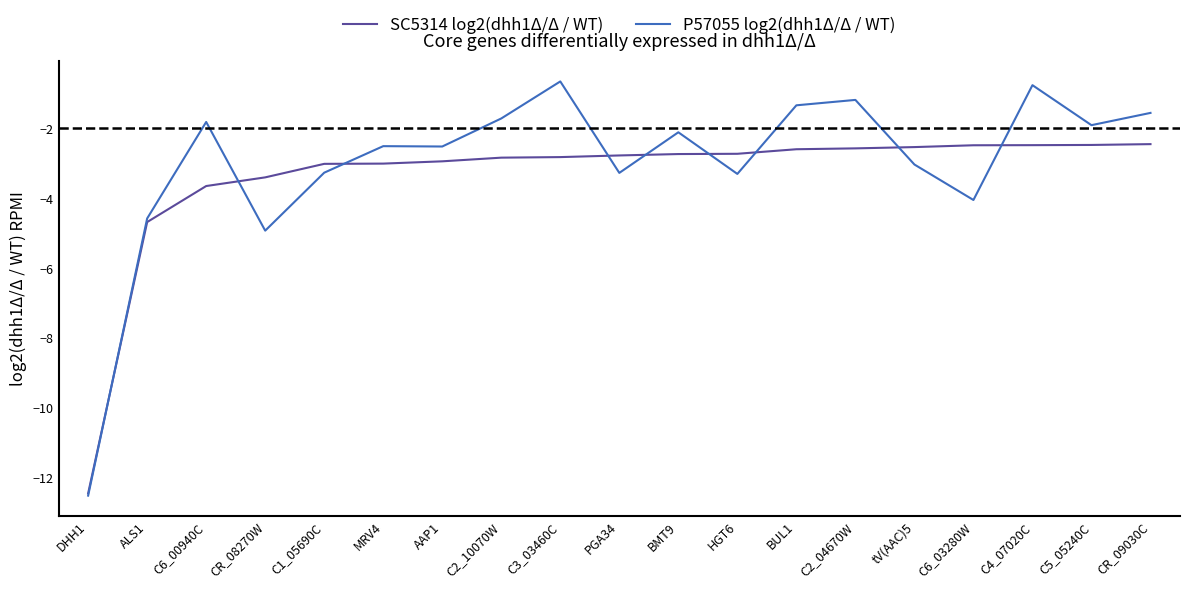

True or false: P57055 log2(dhh1Δ/Δ / WT) has a value of -1.6 at AAP1.

False